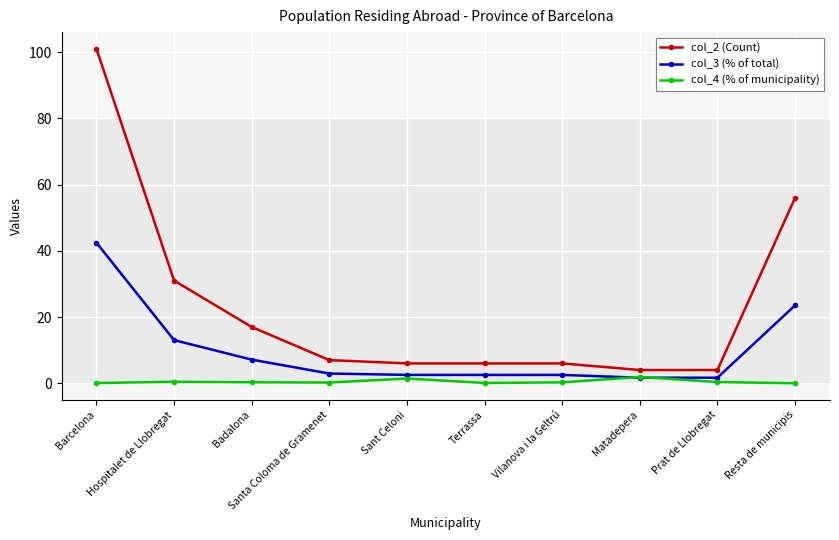

What position from the right is Vilanova i la Geltrú?

4